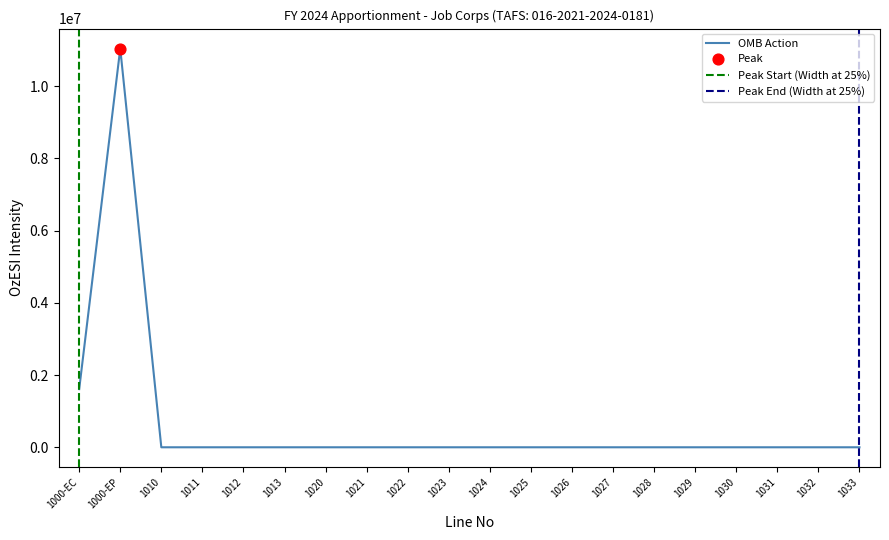

Between 1024 and 1030, which is larger?

1024